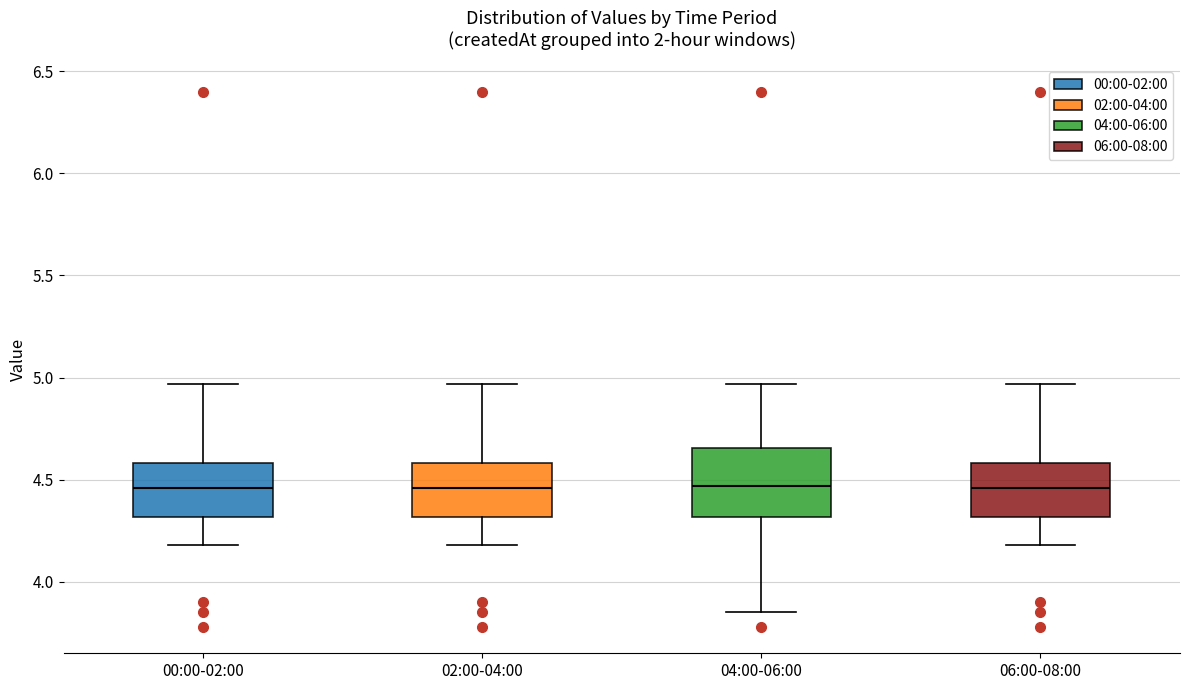

Reading left to right, transcribe this box plot: for each box, give where its median line is, the range the box spans, and where its two whiskers end, as read against the y-axis. The values are not printed on the chart, so give them approximately, as read against the axis.

00:00-02:00: median 4.45, box 4.30 to 4.60, whiskers 4.20 to 4.95
02:00-04:00: median 4.45, box 4.30 to 4.60, whiskers 4.20 to 4.95
04:00-06:00: median 4.45, box 4.30 to 4.65, whiskers 3.85 to 4.95
06:00-08:00: median 4.45, box 4.30 to 4.60, whiskers 4.20 to 4.95